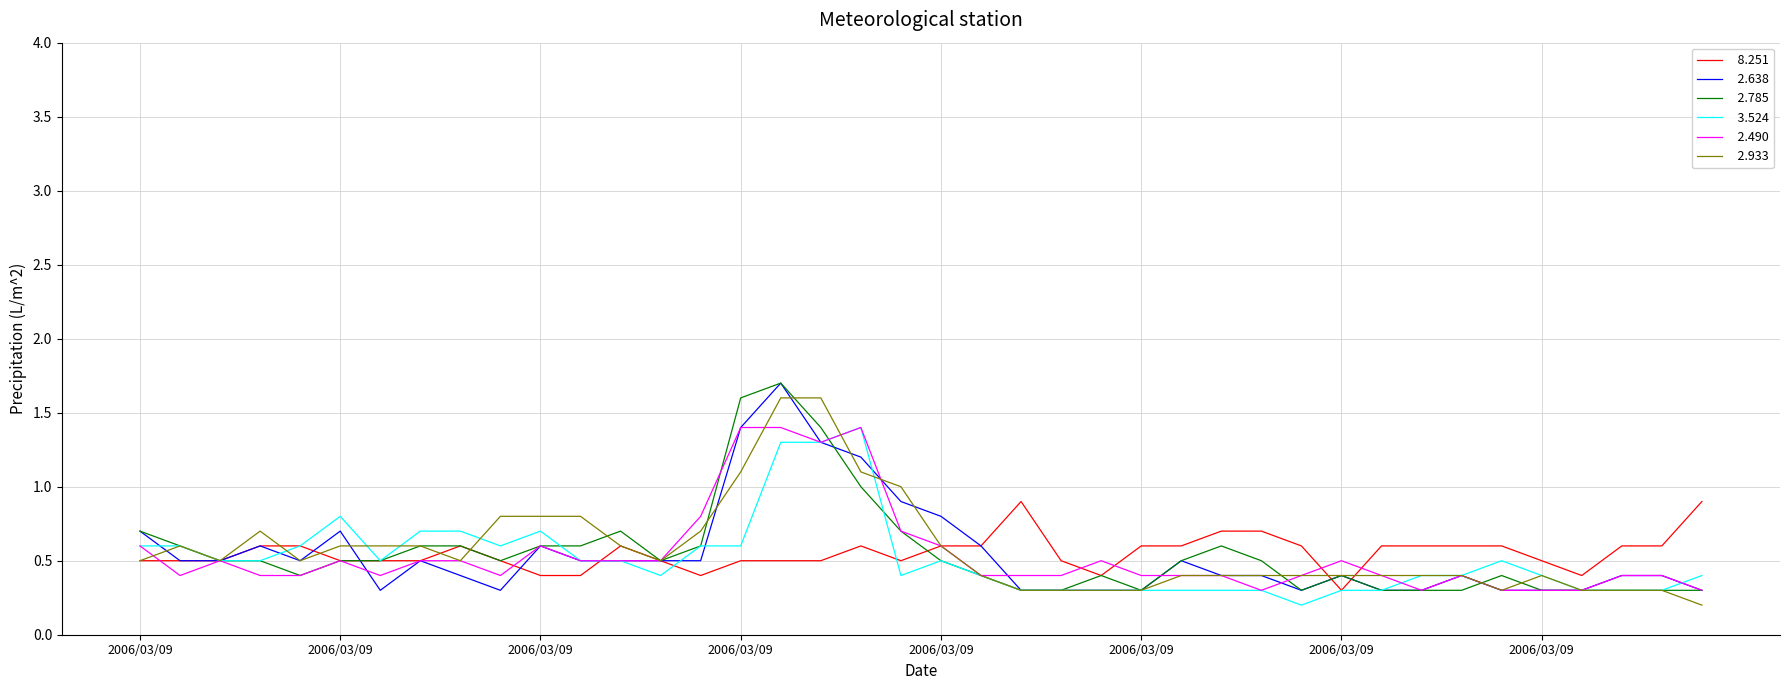

What is the greatest value displayed?

1.7